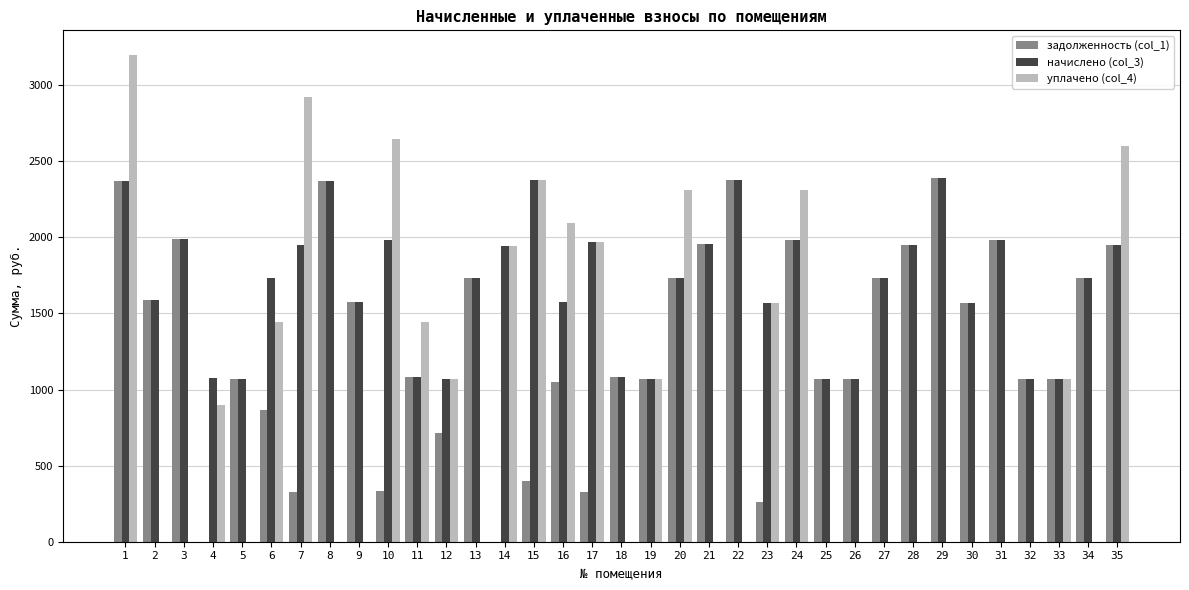

What is the greatest value displayed?

3200.0